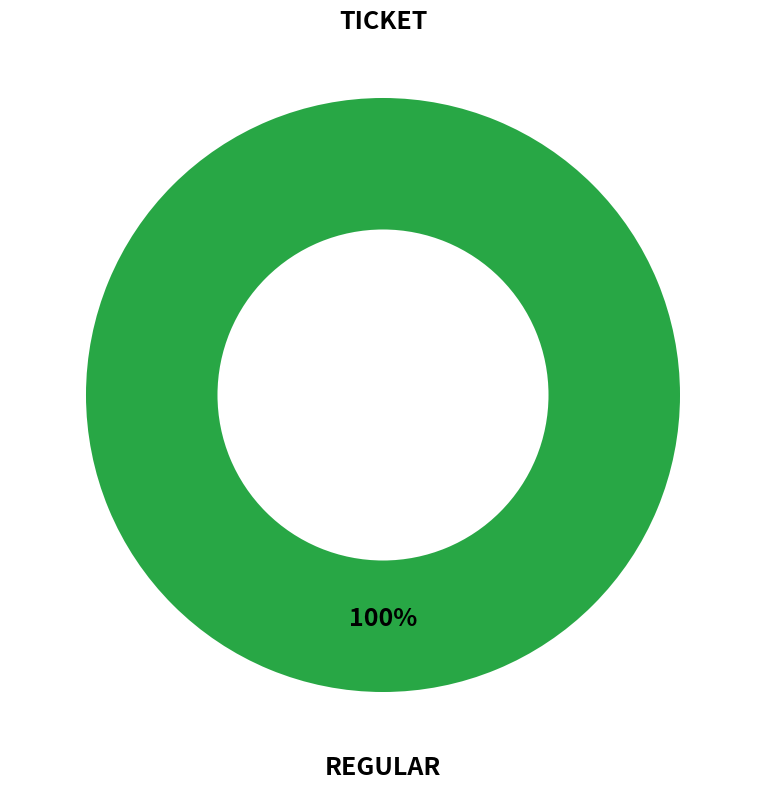

Is the sum of Ticket and Regular greater than half?

Yes